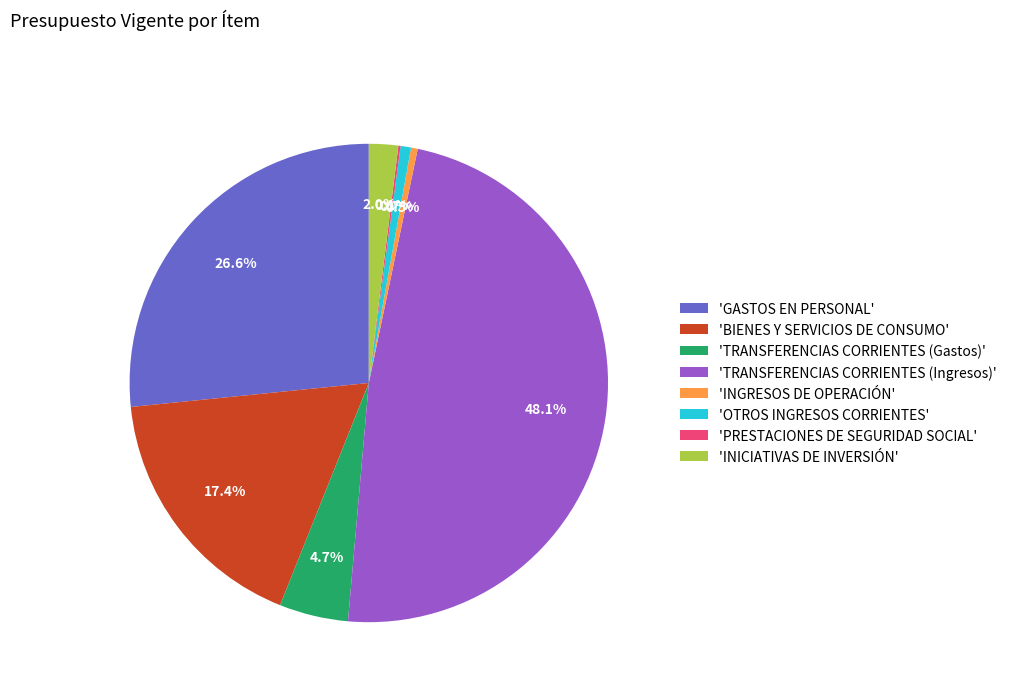

Combined, do 'TRANSFERENCIAS CORRIENTES (Ingresos)' and 'GASTOS EN PERSONAL' account for over 50%?

Yes